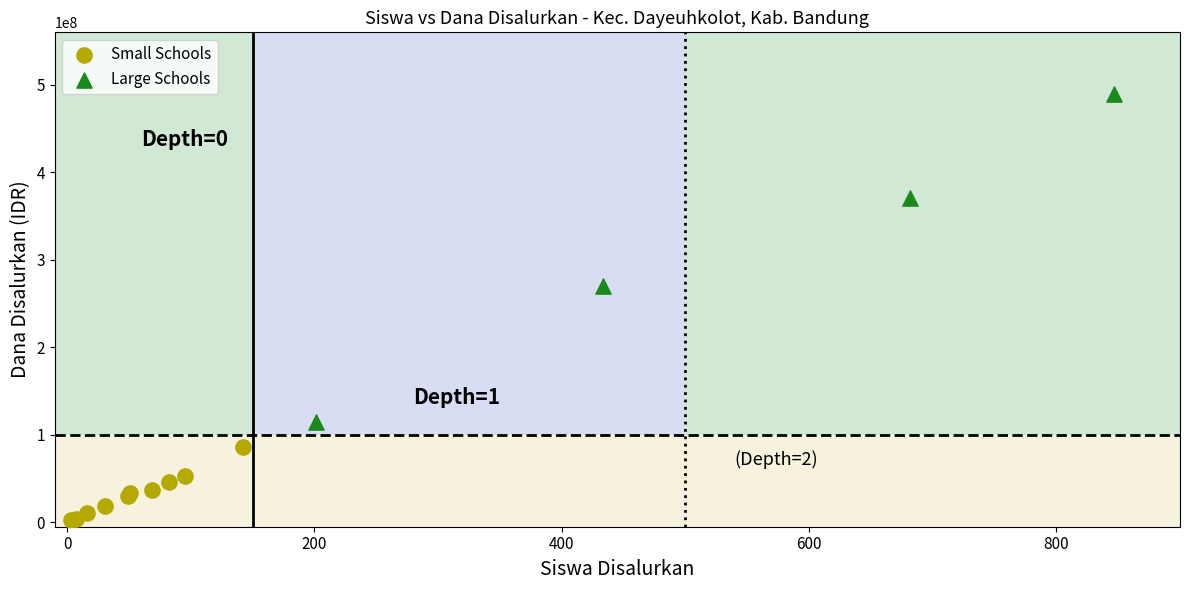

Which series reaches the minimum Y coordinate?

Small Schools